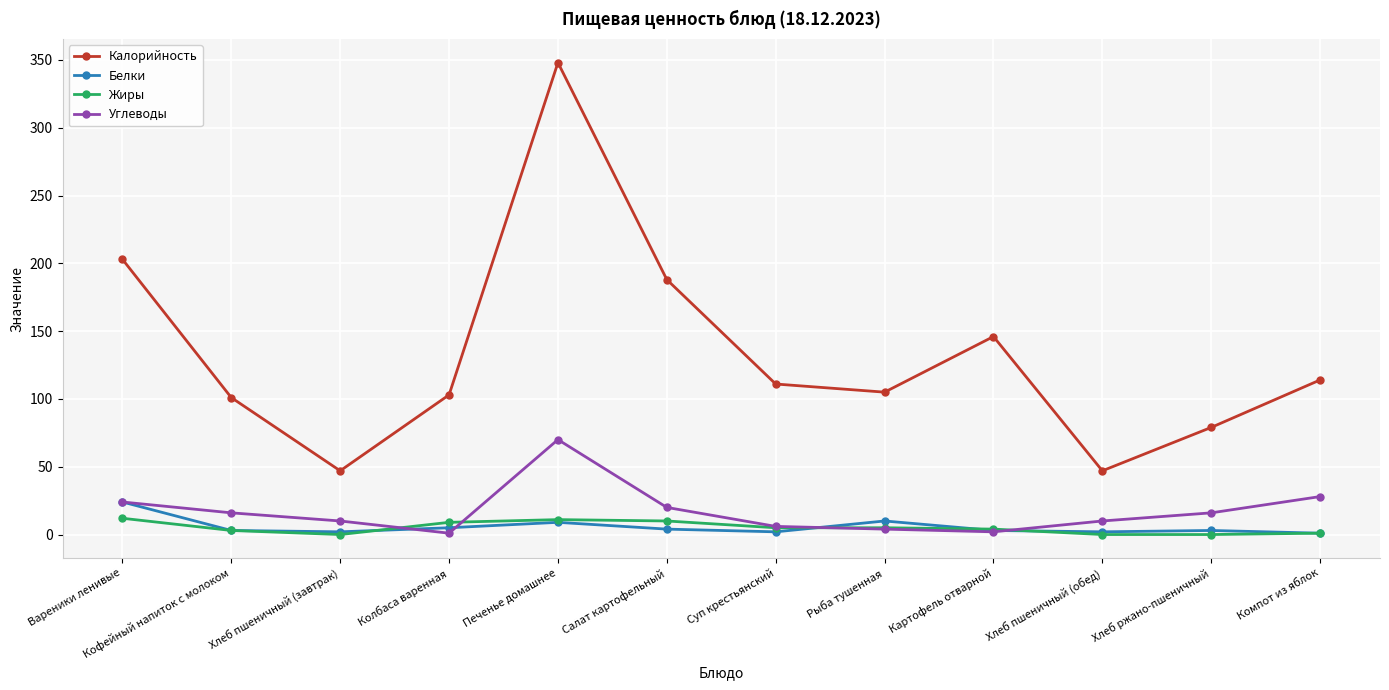

What position from the right is Кофейный напиток с молоком?

11